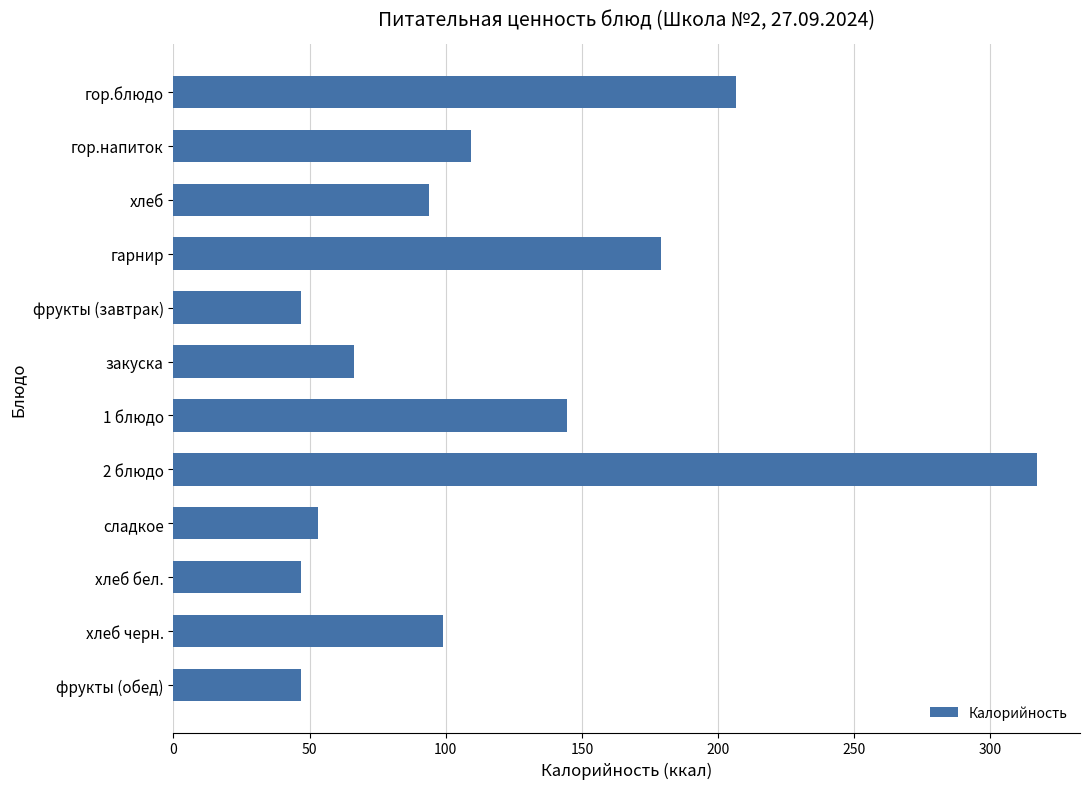

What is the value of the 6th bar from the top?

66.2